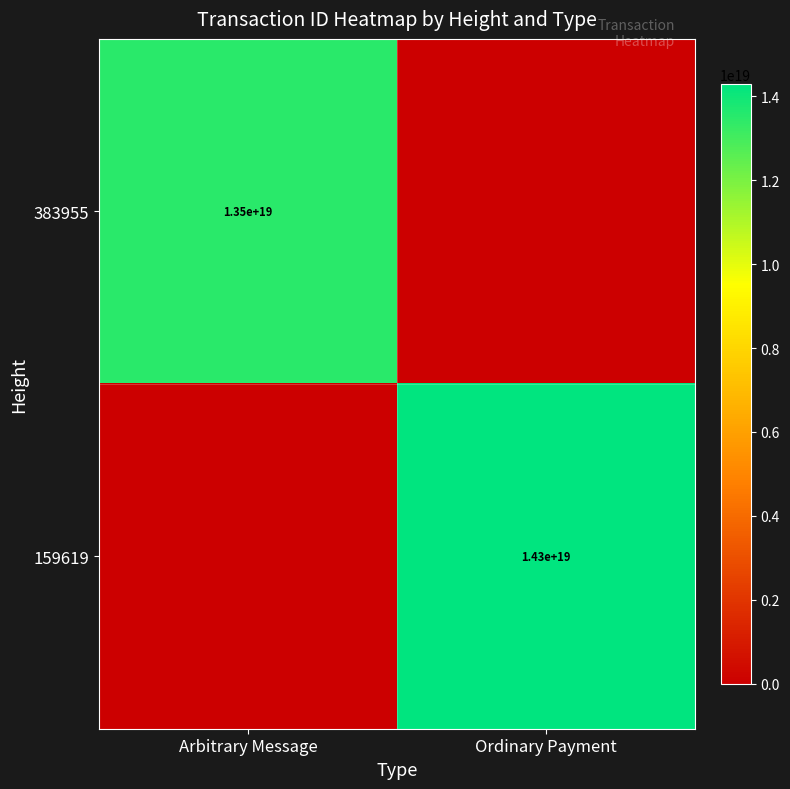

The 159619 series shows 9115822700989535232 at Ordinary Payment. True or false?

False